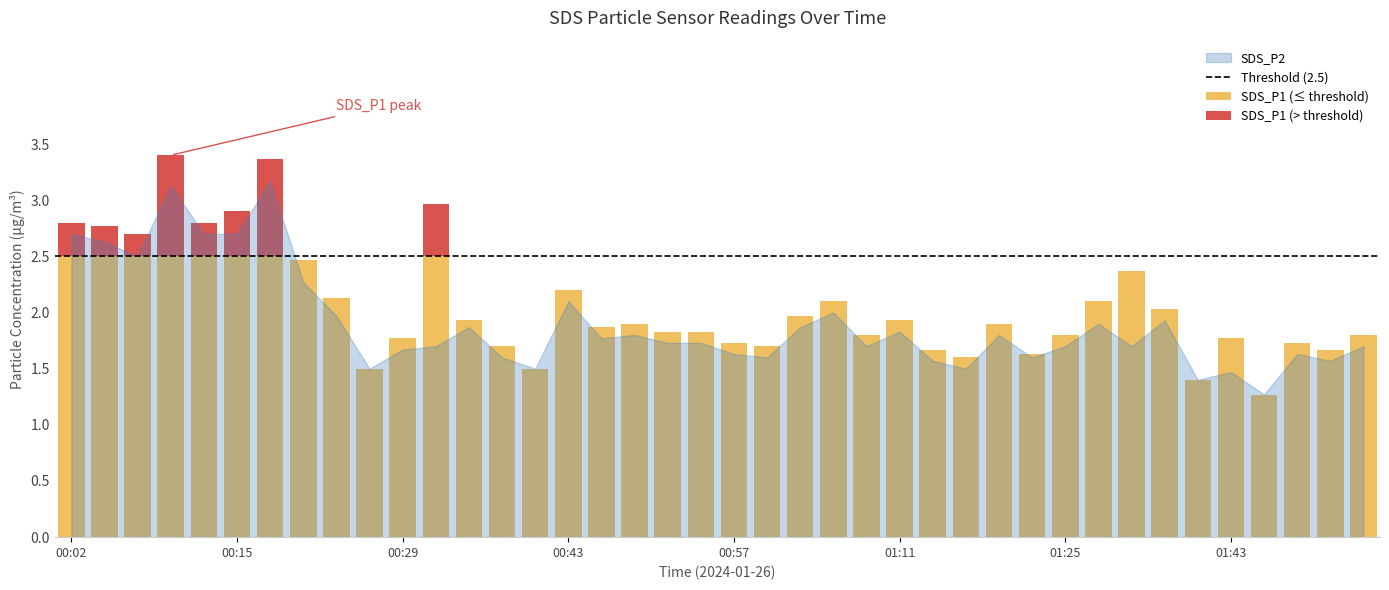

What is the maximum value for SDS_P1 (≤ threshold)?

2.5